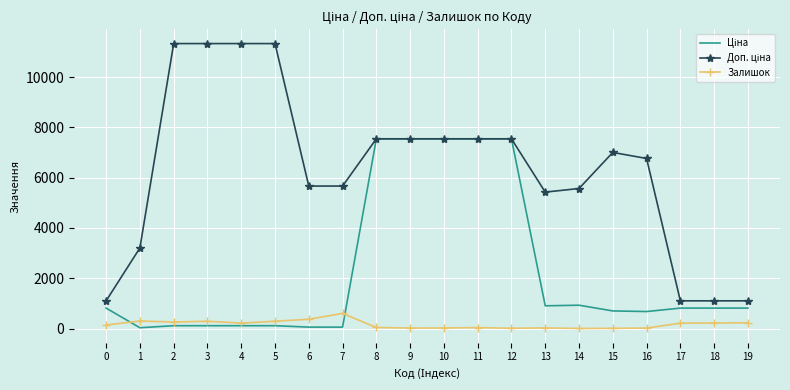

What is the maximum value shown in the chart?

11334.0